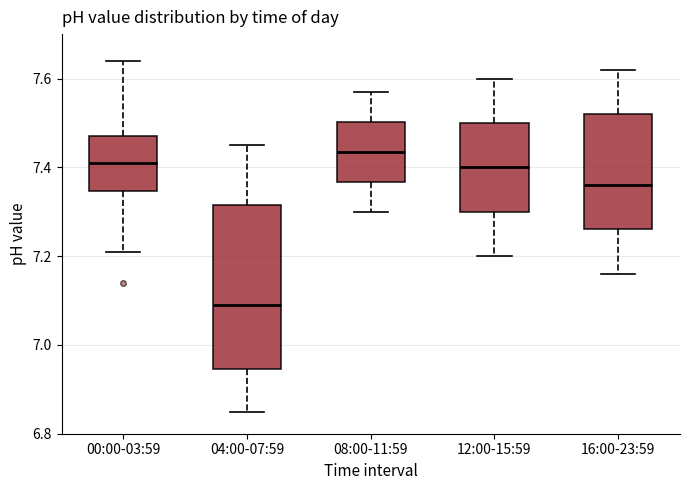

Where does the median line of the box for 16:00-23:59 sit on the y-axis? The values are not printed on the chart, so give them approximately, as read against the axis.

7.36